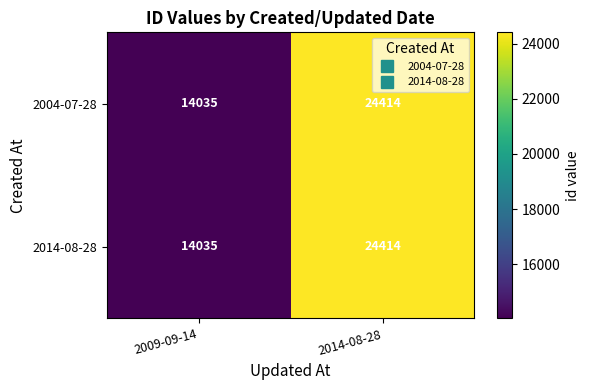

Reading left to right, list all the values displayed in this chart.

2004-07-28: 2009-09-14=14035	2014-08-28=24414
2014-08-28: 2009-09-14=14035	2014-08-28=24414